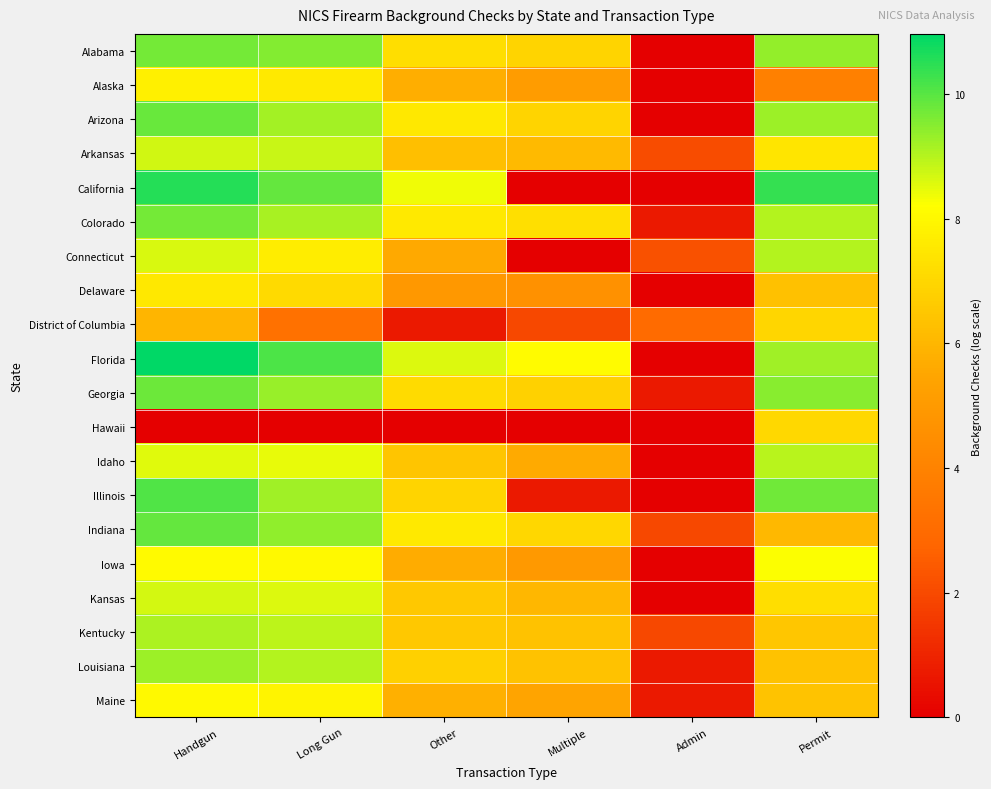

At how many categories does at least one series exceed 3?

5